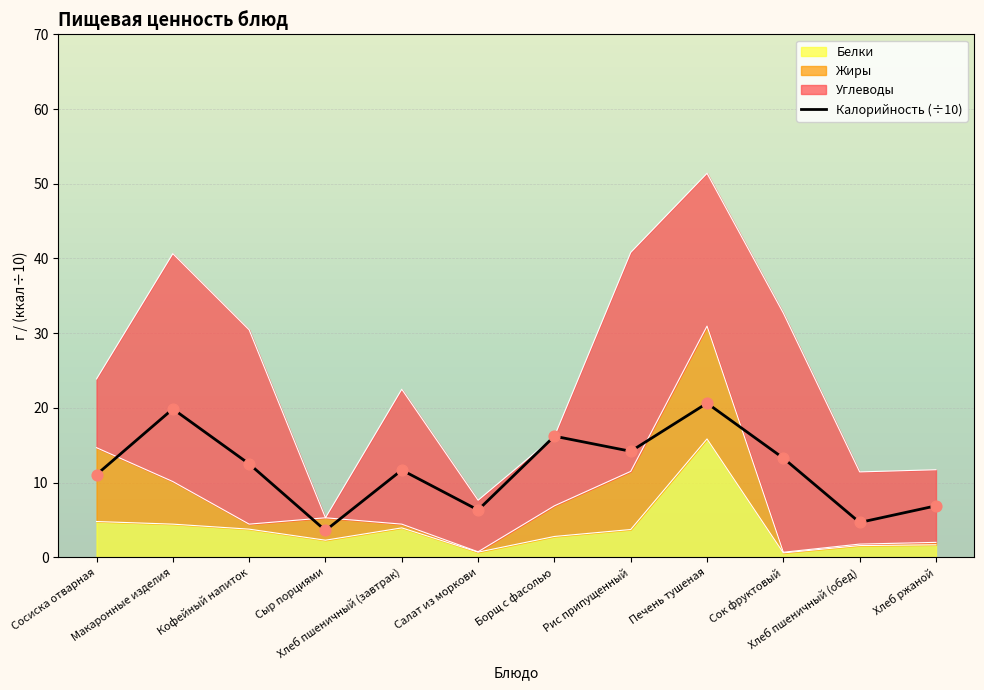

Is the value of Белки at Борщ с фасолью greater than the value of Калорийность at Салат из моркови?

No